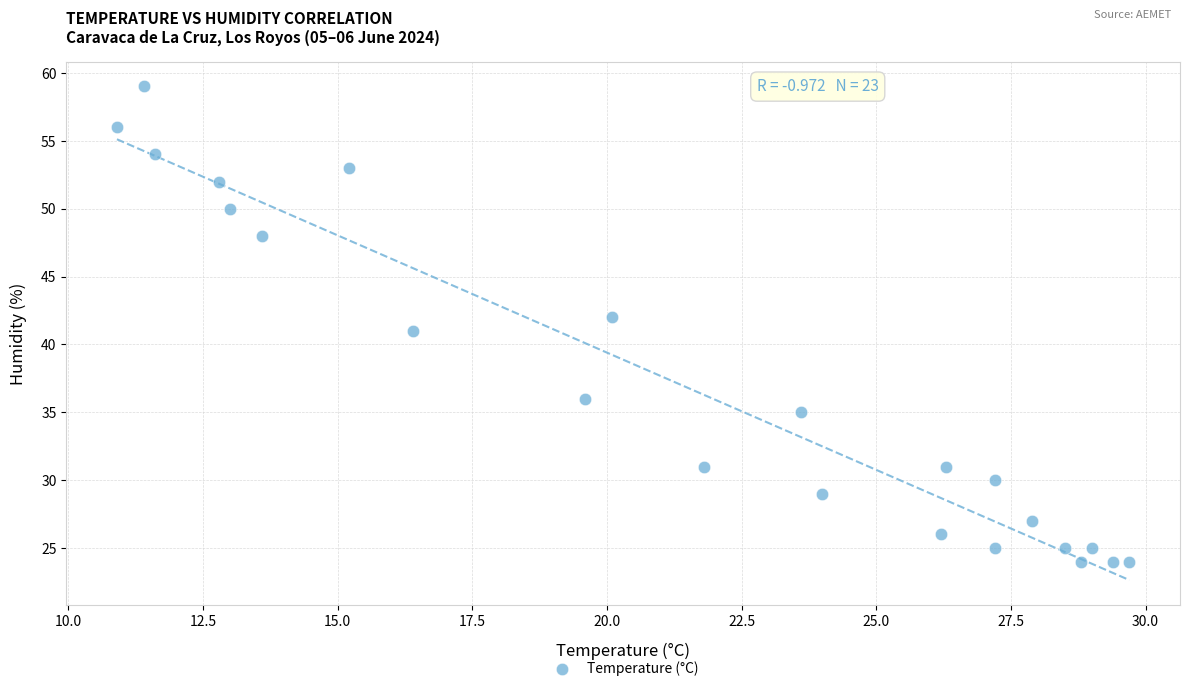

What is the range of Y values (max minus min)?

35